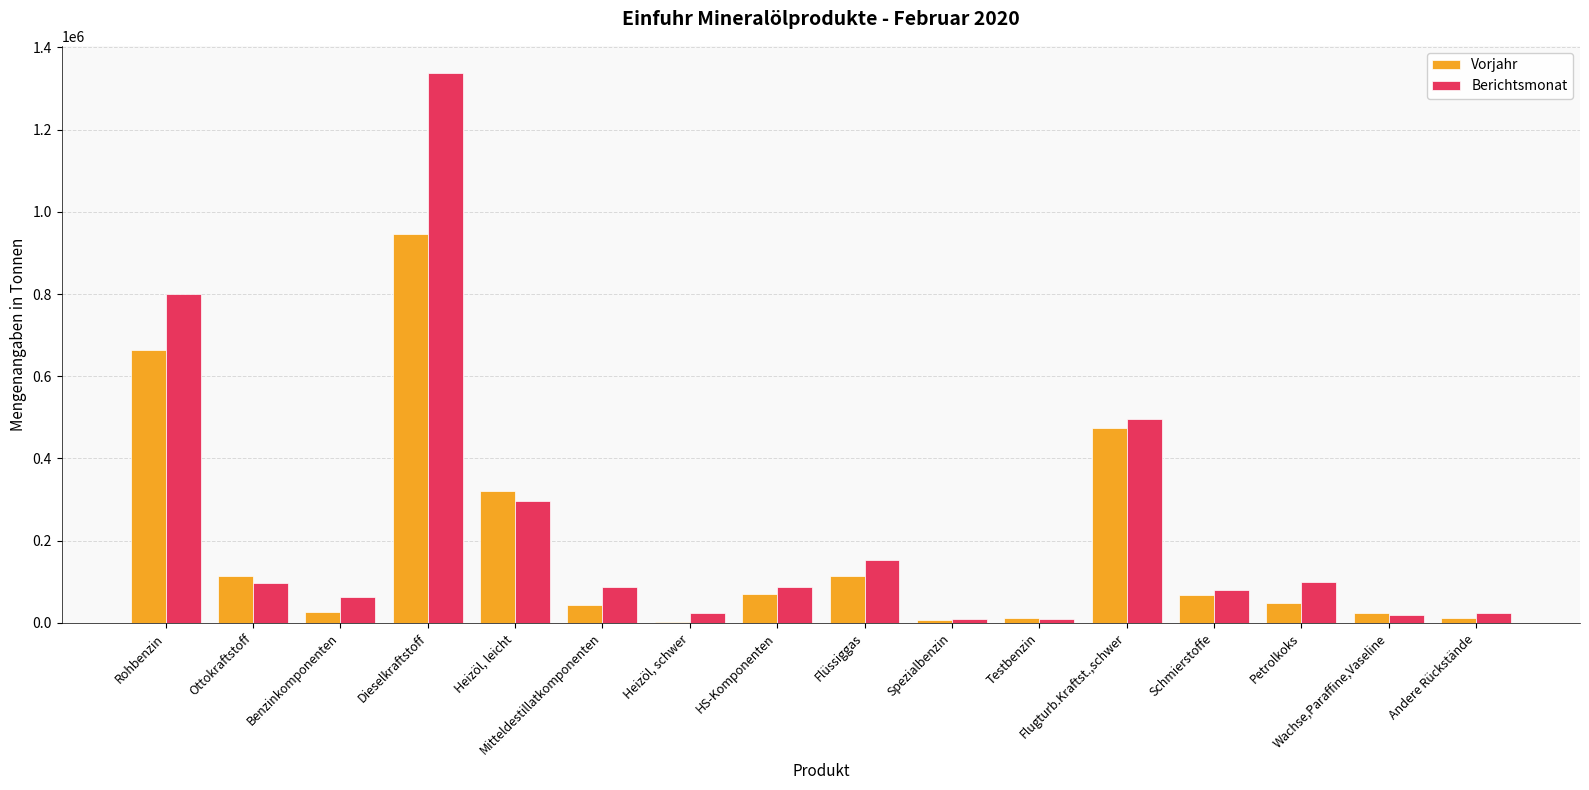

How many categories are shown in the chart?

16